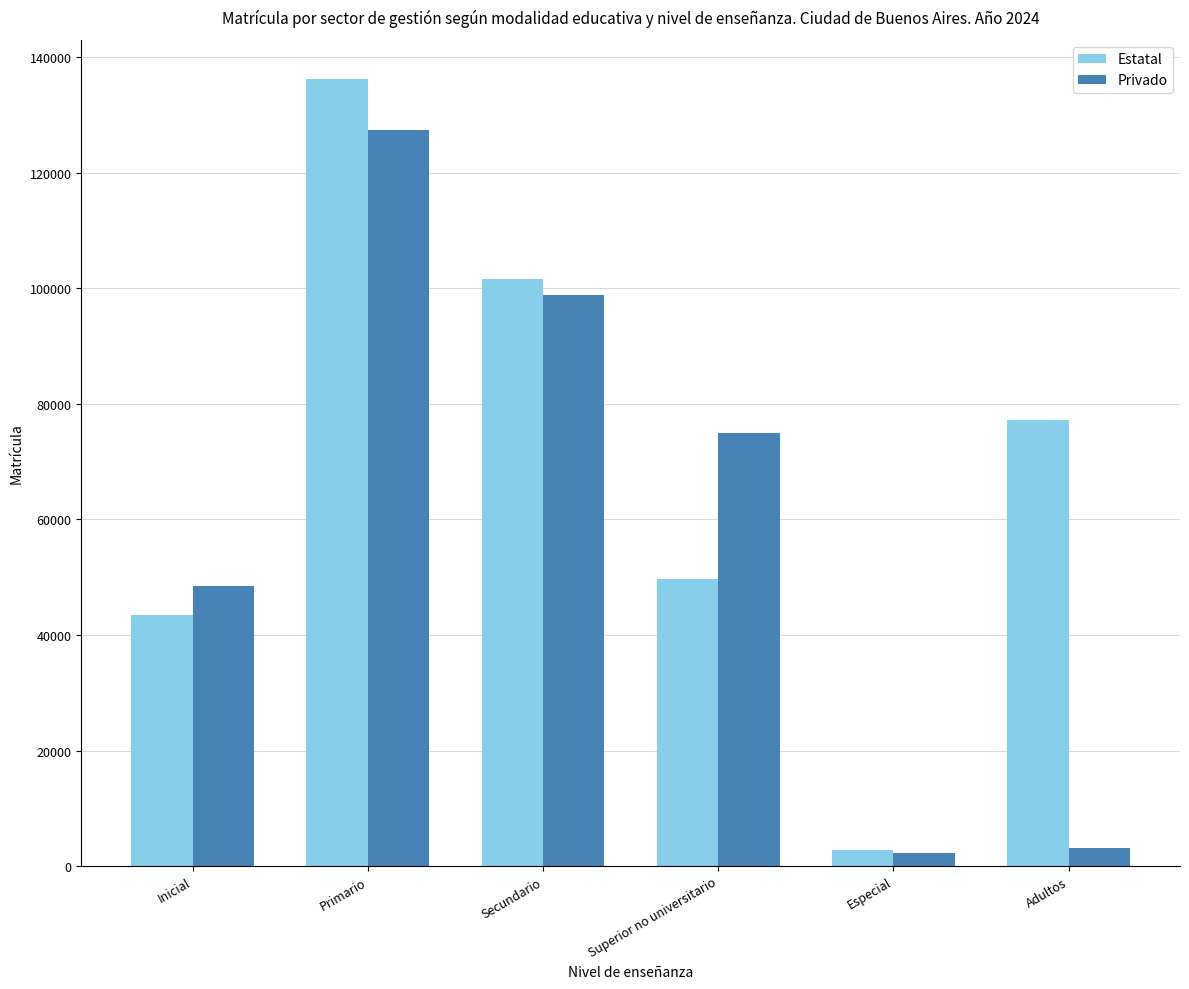

Count the number of data series in this chart.

2